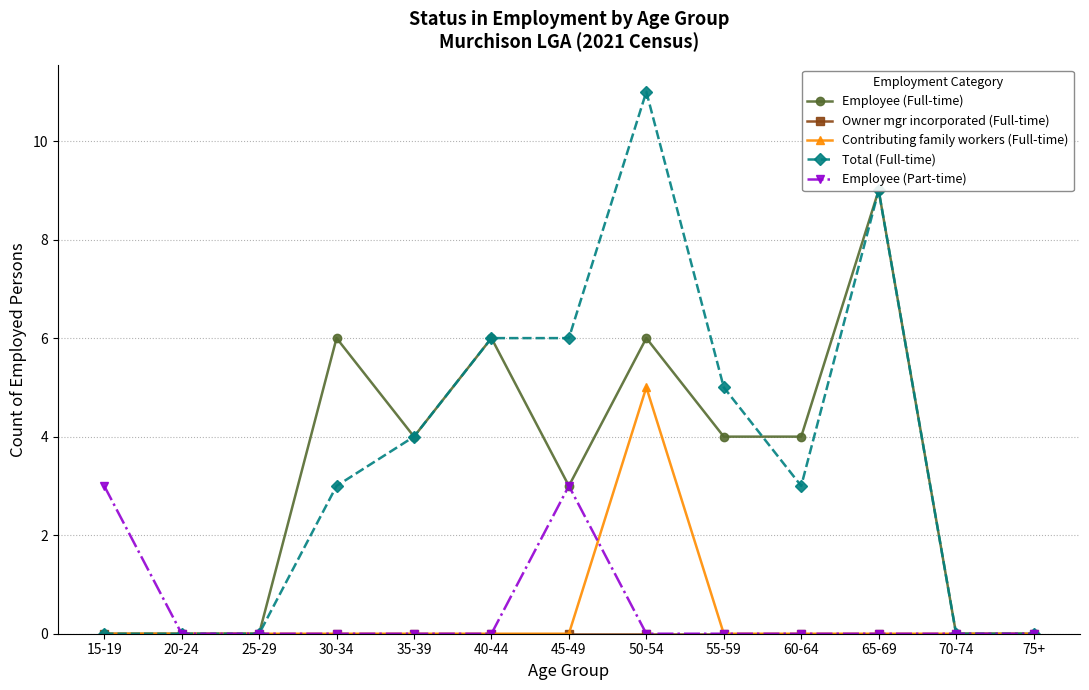

List the labels in order of Contributing family workers (Full-time) value, largest first.

50-54, 15-19, 20-24, 25-29, 30-34, 35-39, 40-44, 45-49, 55-59, 60-64, 65-69, 70-74, 75+